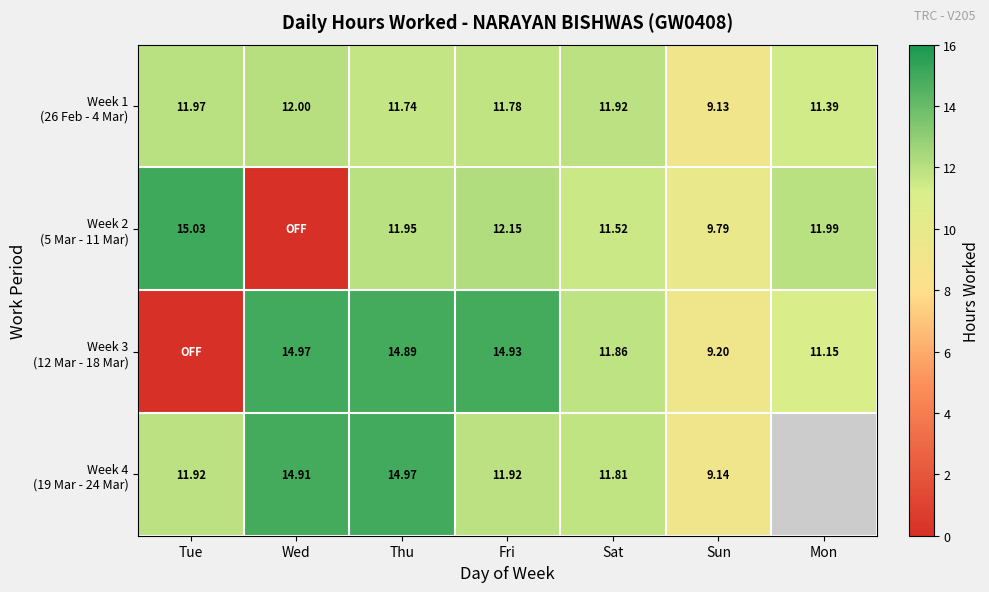

Between Tue and Thu, which is larger?

Tue